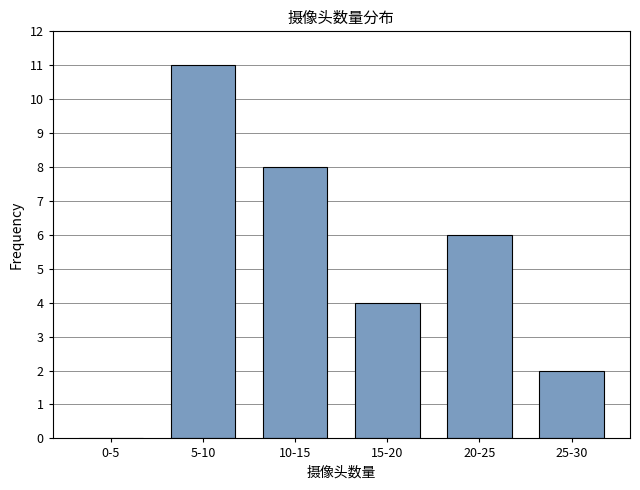

Reading right to left, list all the values displayed in this chart.

25-30=2	20-25=6	15-20=4	10-15=8	5-10=11	0-5=0